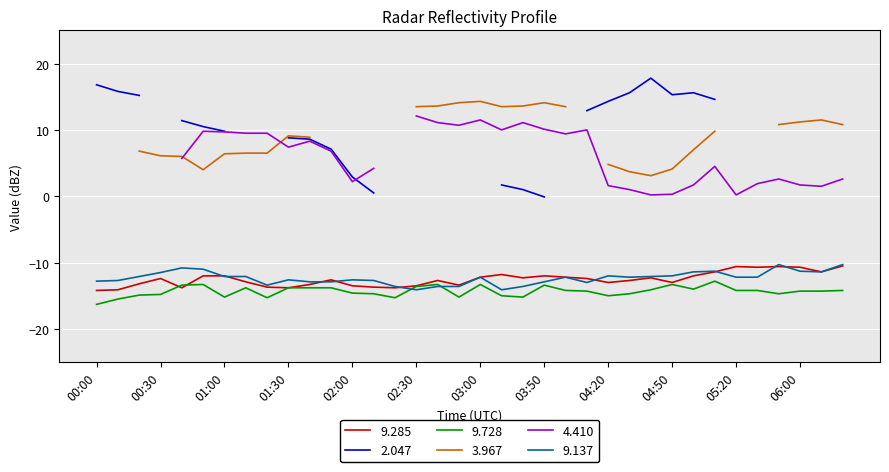

The value of   9.137 at 00:10 is -12.7. True or false?

True